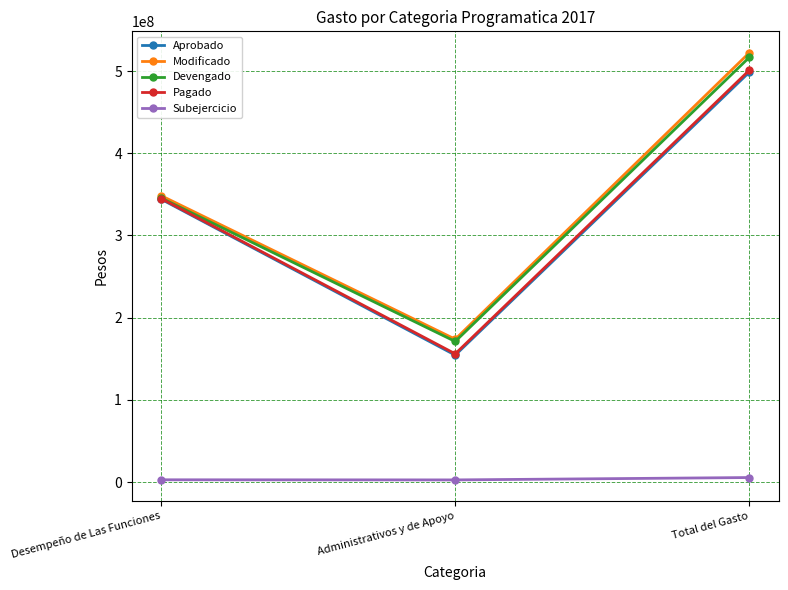

Where is Modificado nearest to the value 348084787?

Desempeño de Las Funciones